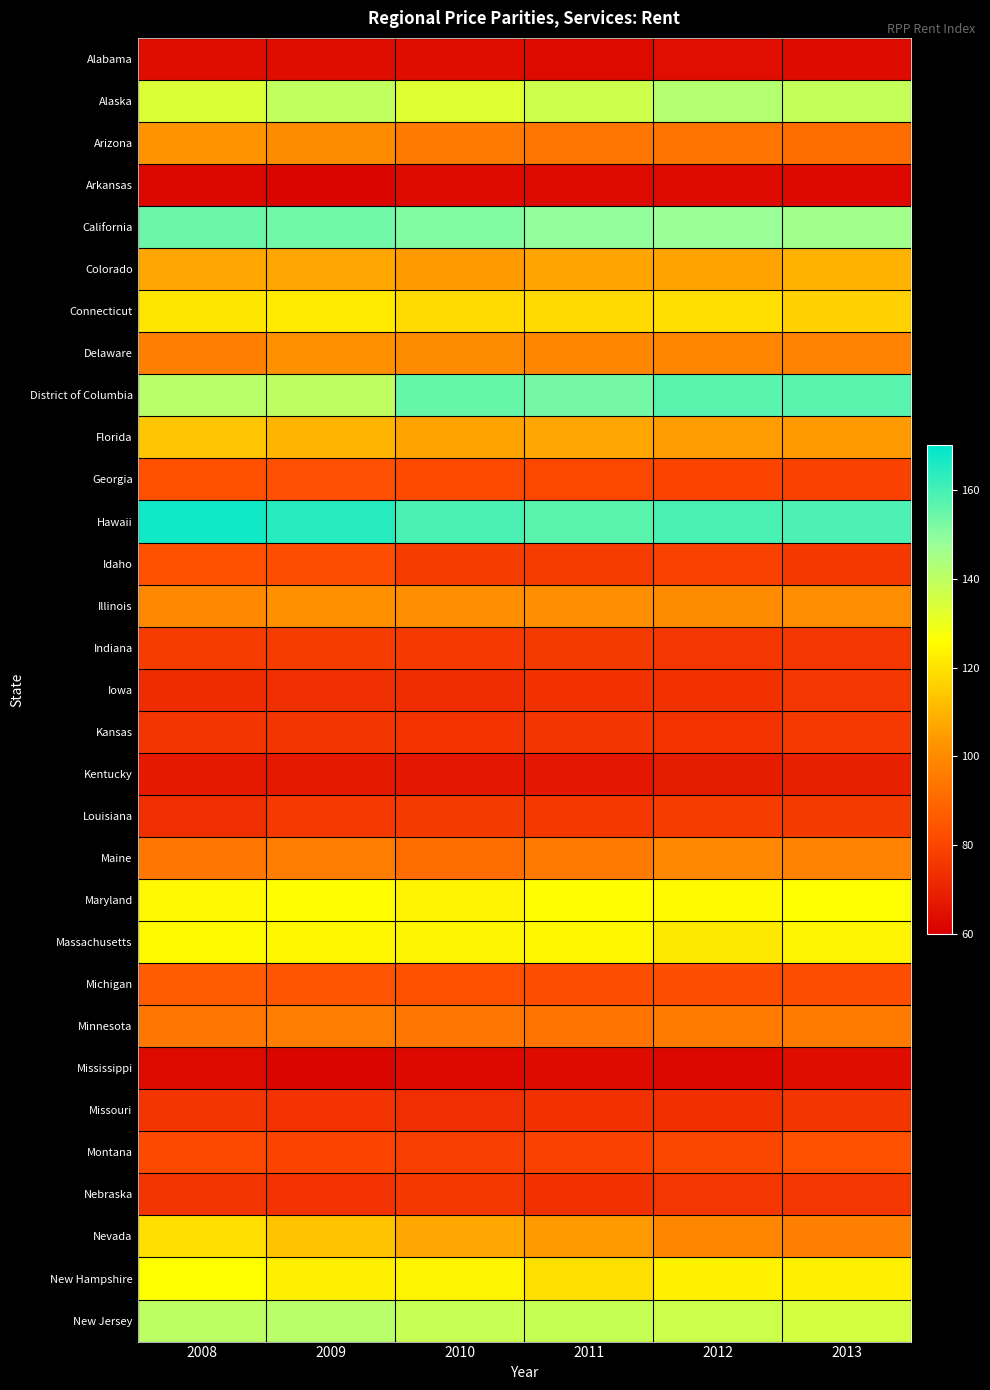

Reading left to right, list all the values displayed in this chart.

Alabama: 2008=63.9	2009=63.7	2010=63.8	2011=63.1	2012=64.4	2013=63.4
Alaska: 2008=133.8	2009=139.3	2010=133.0	2011=136.8	2012=141.9	2013=138.8
Arizona: 2008=102.6	2009=100.3	2010=95.1	2011=94.2	2012=93.8	2013=91.5
Arkansas: 2008=62.4	2009=61.6	2010=63.2	2011=63.1	2012=63.2	2013=62.9
California: 2008=154.6	2009=153.7	2010=150.9	2011=149.1	2012=147.5	2013=146.1
Colorado: 2008=107.1	2009=106.9	2010=104.4	2011=106.5	2012=106.3	2013=109.5
Connecticut: 2008=120.6	2009=121.7	2010=118.4	2011=118.0	2012=118.9	2013=116.1
Delaware: 2008=96.9	2009=101.8	2010=100.6	2011=98.7	2012=98.8	2013=97.8
District of Columbia: 2008=140.9	2009=140.0	2010=155.2	2011=153.2	2012=157.1	2013=157.0
Florida: 2008=113.6	2009=110.0	2010=106.3	2011=106.9	2012=104.8	2013=104.5
Georgia: 2008=83.1	2009=82.8	2010=81.3	2011=80.5	2012=79.9	2013=79.3
Hawaii: 2008=167.5	2009=164.6	2010=159.2	2011=157.3	2012=159.1	2013=158.7
Idaho: 2008=83.2	2009=82.5	2010=77.6	2011=77.0	2012=78.8	2013=76.4
Illinois: 2008=99.4	2009=101.6	2010=101.4	2011=101.4	2012=100.4	2013=100.8
Indiana: 2008=77.5	2009=77.6	2010=76.6	2011=76.9	2012=75.7	2013=76.0
Iowa: 2008=72.8	2009=73.9	2010=73.3	2011=74.5	2012=74.6	2013=76.0
Kansas: 2008=75.4	2009=75.6	2010=74.9	2011=75.3	2012=74.9	2013=76.6
Kentucky: 2008=67.1	2009=67.2	2010=66.9	2011=67.0	2012=68.2	2013=69.4
Louisiana: 2008=73.8	2009=76.7	2010=76.8	2011=76.2	2012=77.6	2013=76.8
Maine: 2008=94.3	2009=96.0	2010=91.4	2011=95.4	2012=99.4	2013=97.6
Maryland: 2008=124.5	2009=125.7	2010=123.5	2011=125.7	2012=124.9	2013=125.9
Massachusetts: 2008=124.7	2009=124.4	2010=123.9	2011=124.4	2012=121.2	2013=123.7
Michigan: 2008=86.3	2009=84.5	2010=83.2	2011=82.2	2012=82.4	2013=82.2
Minnesota: 2008=94.1	2009=96.1	2010=94.2	2011=93.7	2012=95.6	2013=95.6
Mississippi: 2008=63.2	2009=61.9	2010=62.9	2011=63.6	2012=62.4	2013=63.8
Missouri: 2008=75.4	2009=74.7	2010=73.7	2011=74.2	2012=74.1	2013=75.4
Montana: 2008=81.1	2009=79.9	2010=78.2	2011=79.2	2012=80.3	2013=83.3
Nebraska: 2008=75.5	2009=74.8	2010=76.5	2011=74.6	2012=76.0	2013=75.9
Nevada: 2008=119.0	2009=113.4	2010=106.9	2011=104.4	2012=99.0	2013=96.9
New Hampshire: 2008=125.8	2009=122.7	2010=123.8	2011=119.1	2012=123.1	2013=122.7
New Jersey: 2008=140.5	2009=141.0	2010=137.8	2011=138.0	2012=136.9	2013=135.4